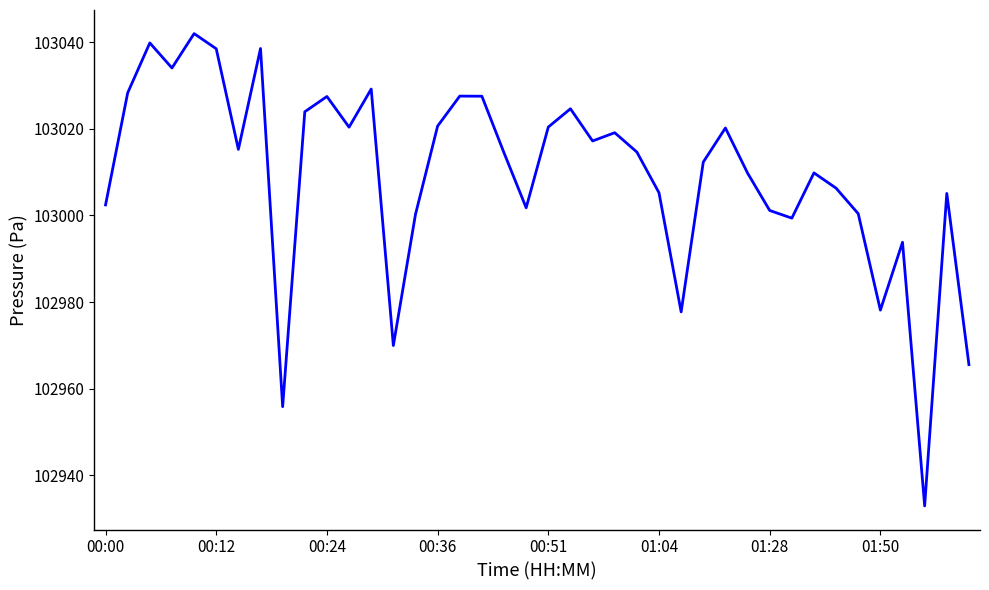

What is the maximum value shown in the chart?

103042.0